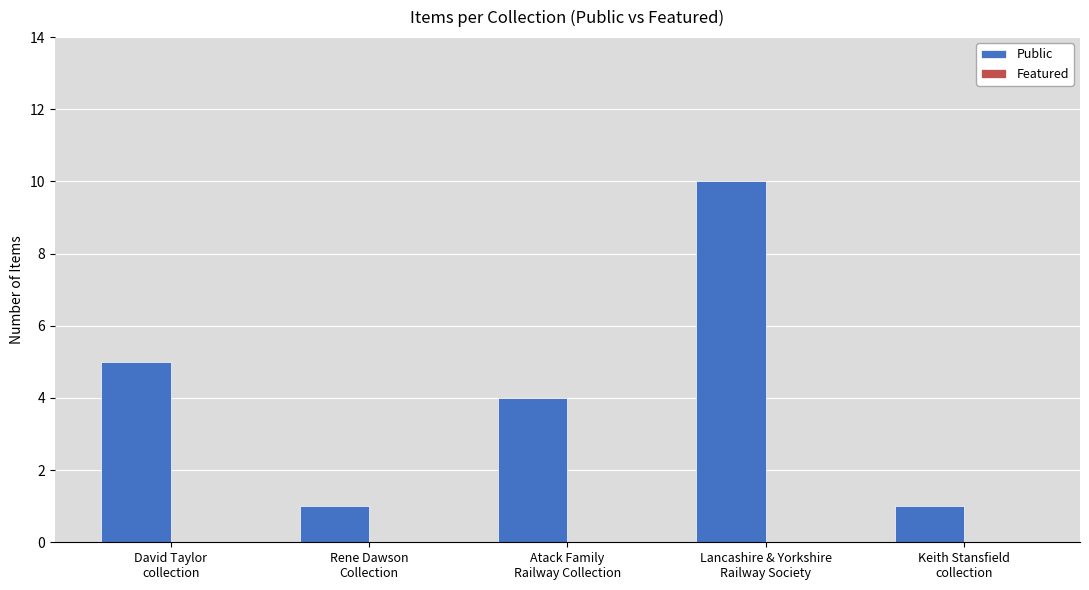

What is the label of the 3rd bar from the right?

Atack Family
Railway Collection